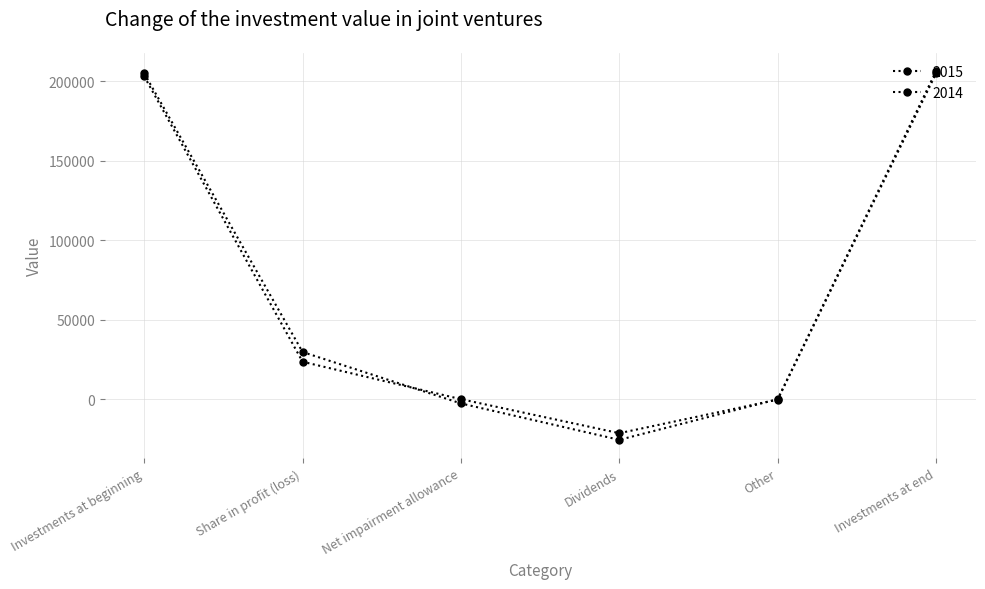

In 2014, how many points are lower than both neighbors (excluding endpoints)?

1